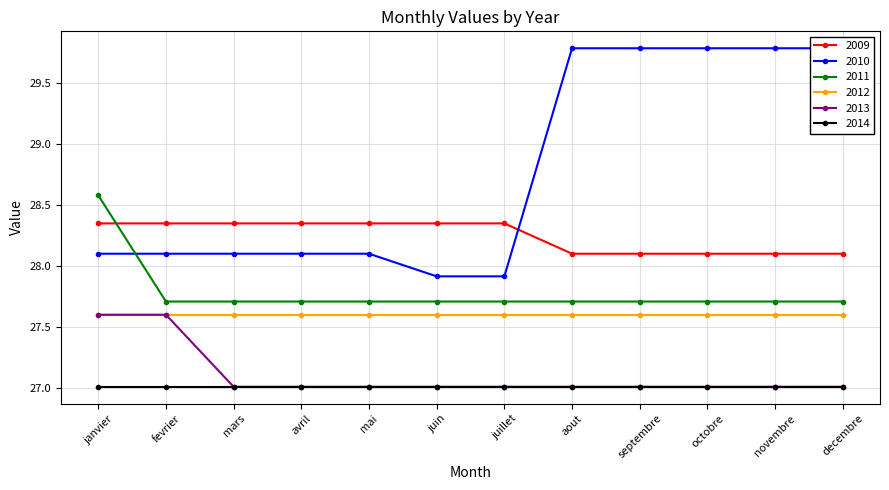

At which category does the chart reach its minimum across all series?

decembre